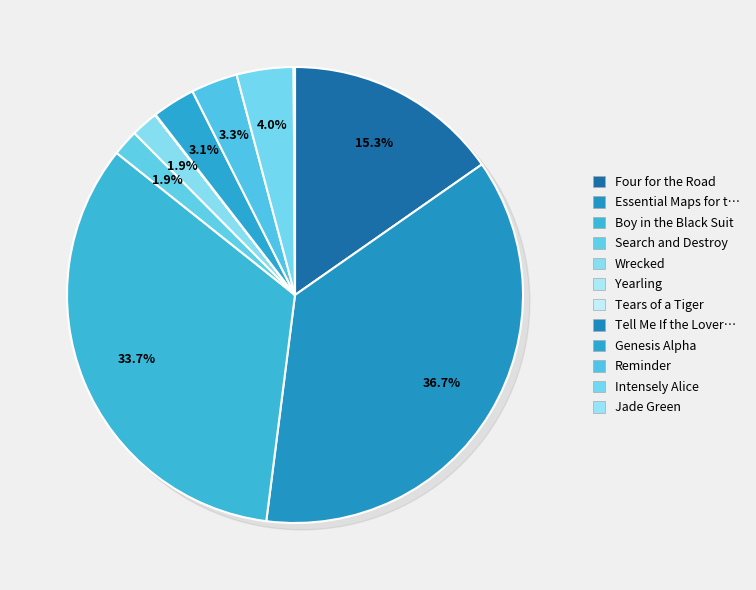

What percentage is NOT represented by Tears of a Tiger?

100.0%